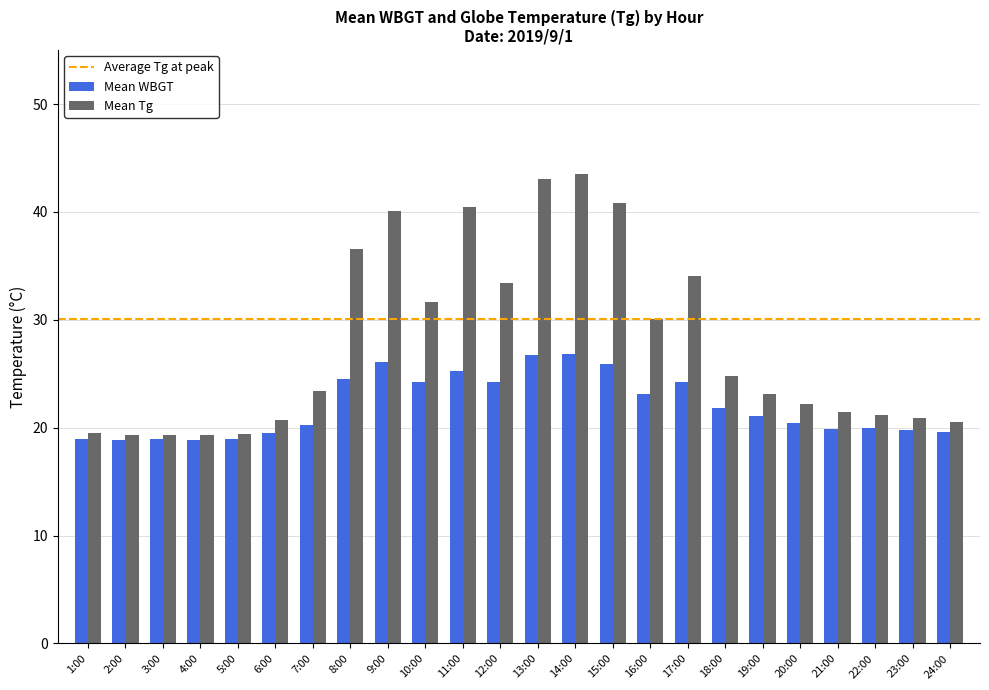

Which series has the largest range (max minus min)?

Mean Tg